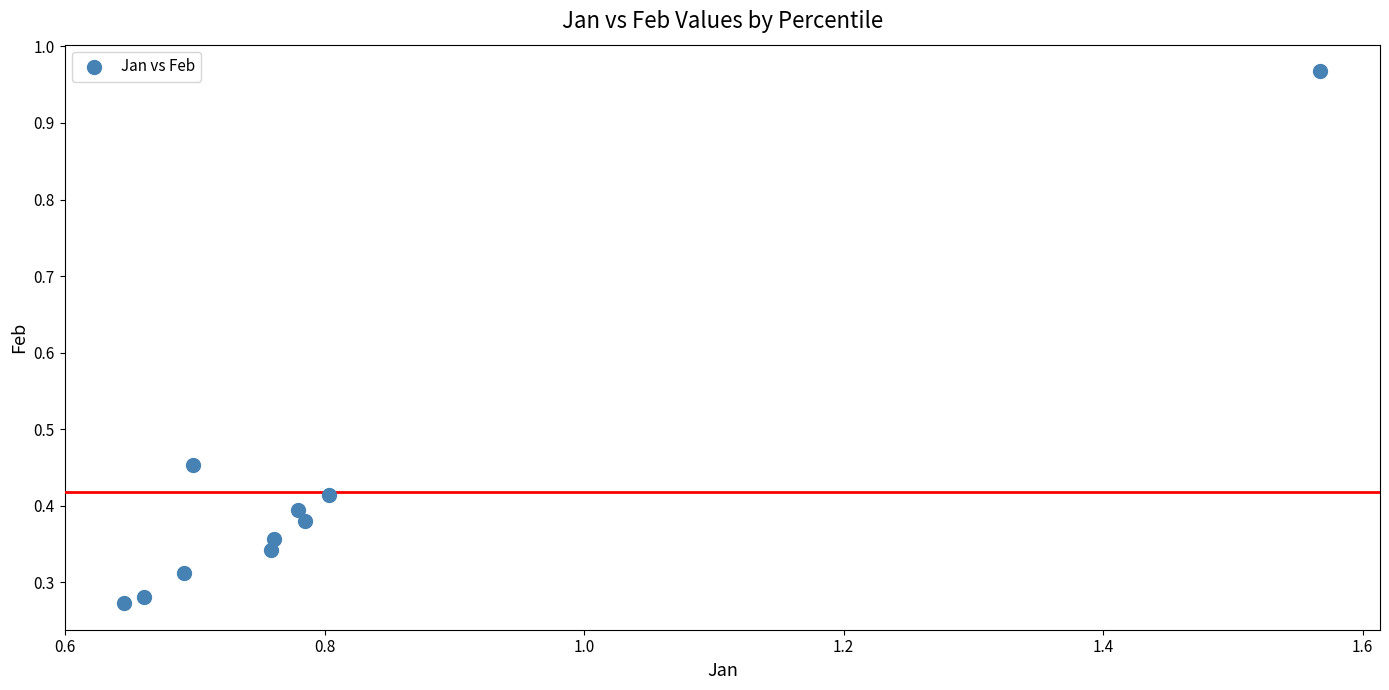

What is the average X value?

0.8